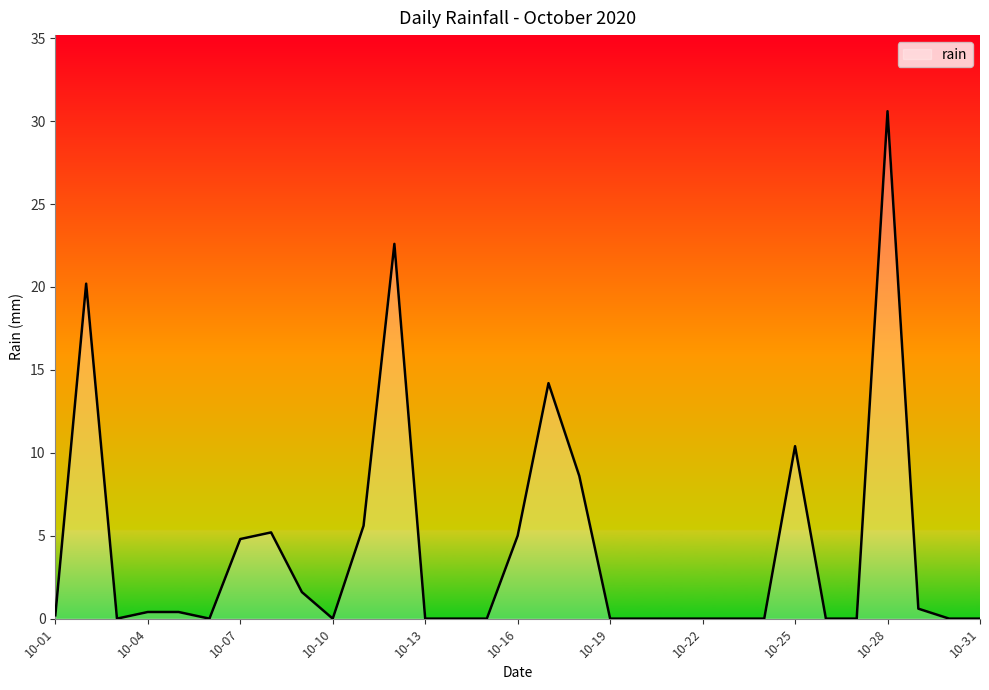

What is the greatest value displayed?

30.6